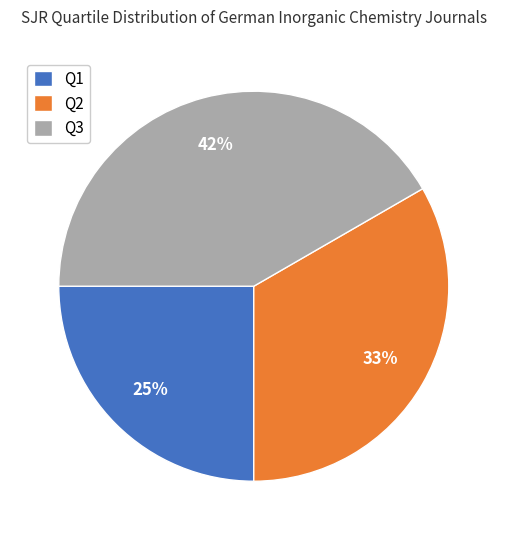

How many slices are in this pie chart?

3